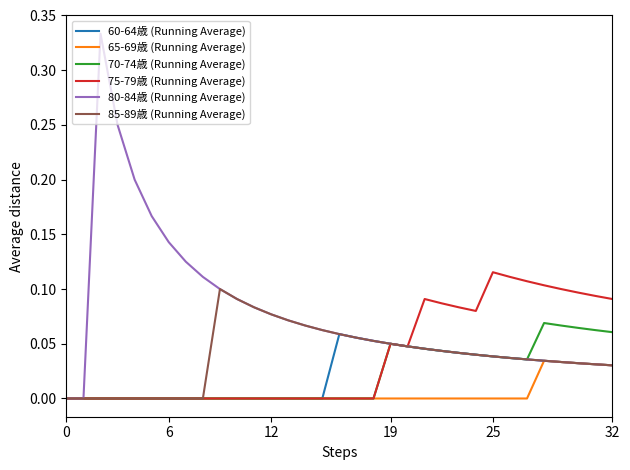

Which series has the largest range (max minus min)?

80-84歳 (Running Average)